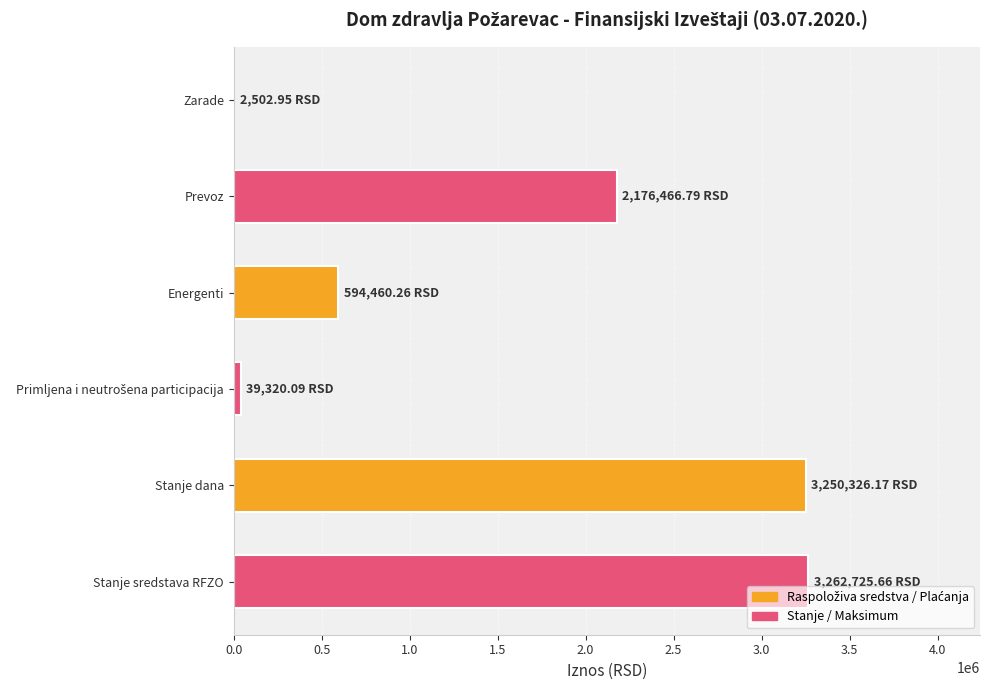

Where is the data nearest to the value 1632614?

Prevoz